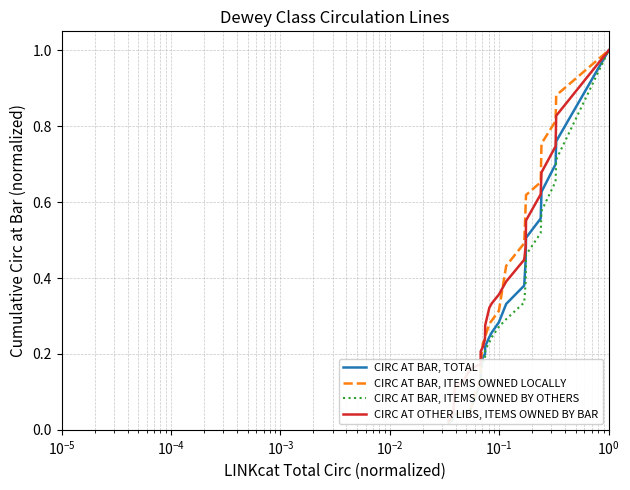

True or false: CIRC AT BAR, ITEMS OWNED BY OTHERS has a value of 1.1 at 20.

False